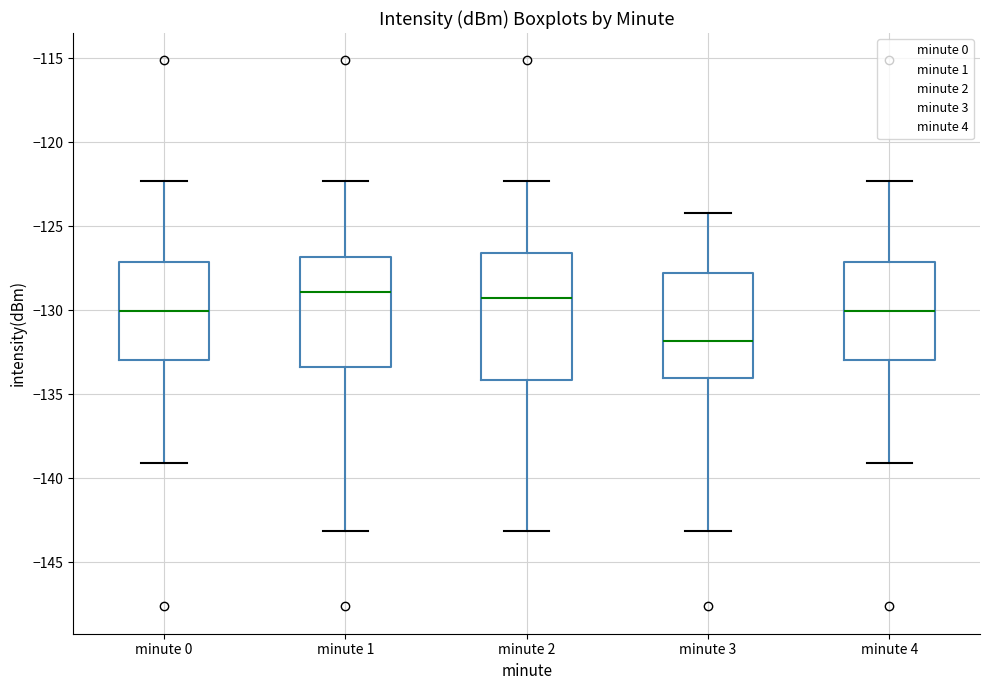

Reading left to right, read every box against the y-axis: the position of its median line, the range the box covers, and the ends of its whiskers. The values are not printed on the chart, so give them approximately, as read against the axis.

minute 0: median -130.0, box -133.0 to -127.0, whiskers -139.0 to -122.5
minute 1: median -129.0, box -133.5 to -127.0, whiskers -143.0 to -122.5
minute 2: median -129.5, box -134.0 to -126.5, whiskers -143.0 to -122.5
minute 3: median -132.0, box -134.0 to -128.0, whiskers -143.0 to -124.0
minute 4: median -130.0, box -133.0 to -127.0, whiskers -139.0 to -122.5